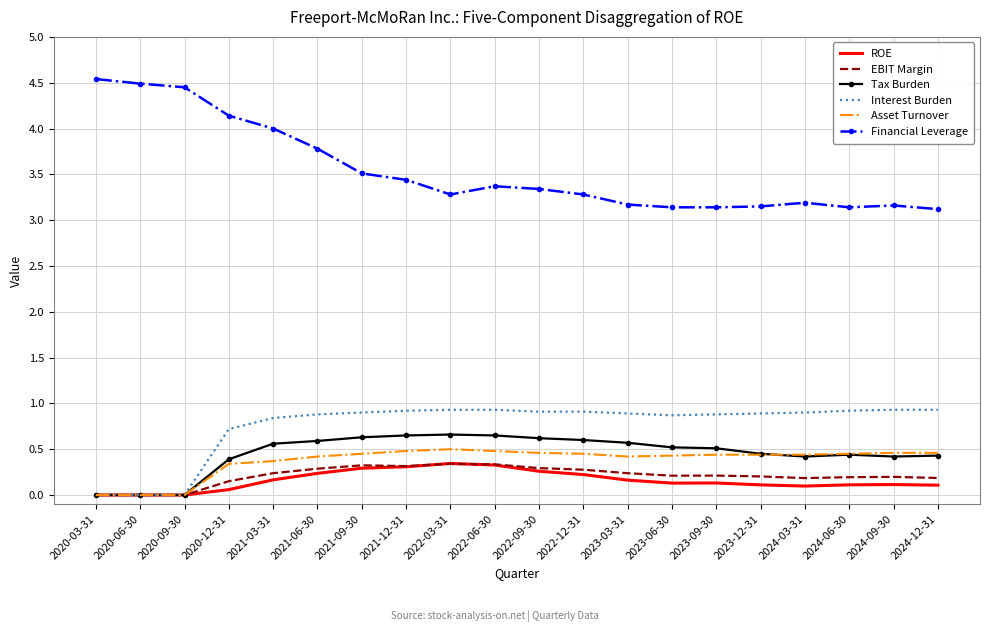

The value of Tax Burden at 2022-12-31 is 0.6. True or false?

True